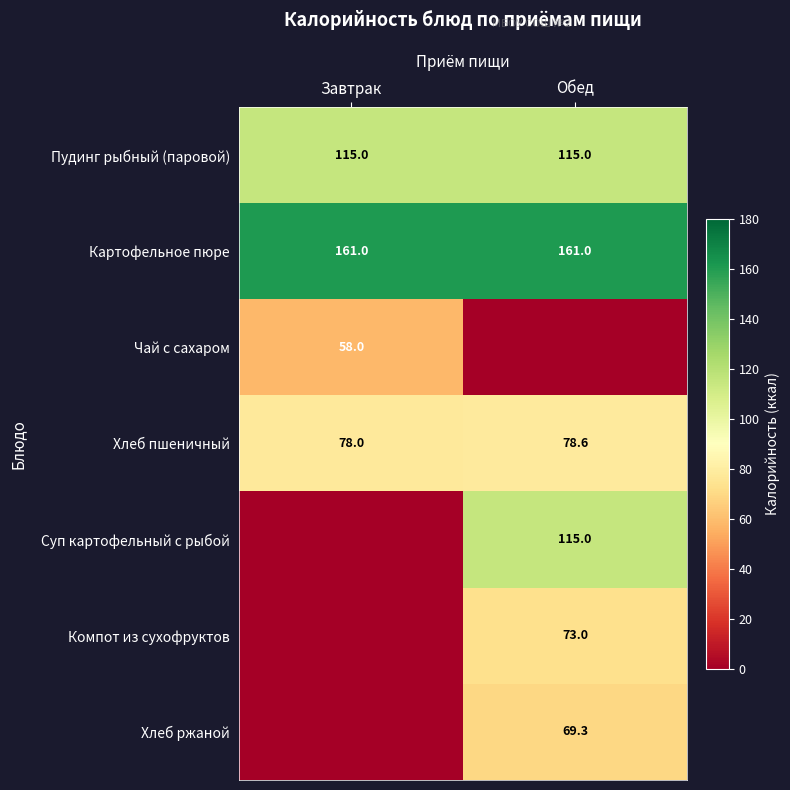

Is the value of Хлеб пшеничный at Завтрак greater than the value of Компот из сухофруктов at Обед?

Yes